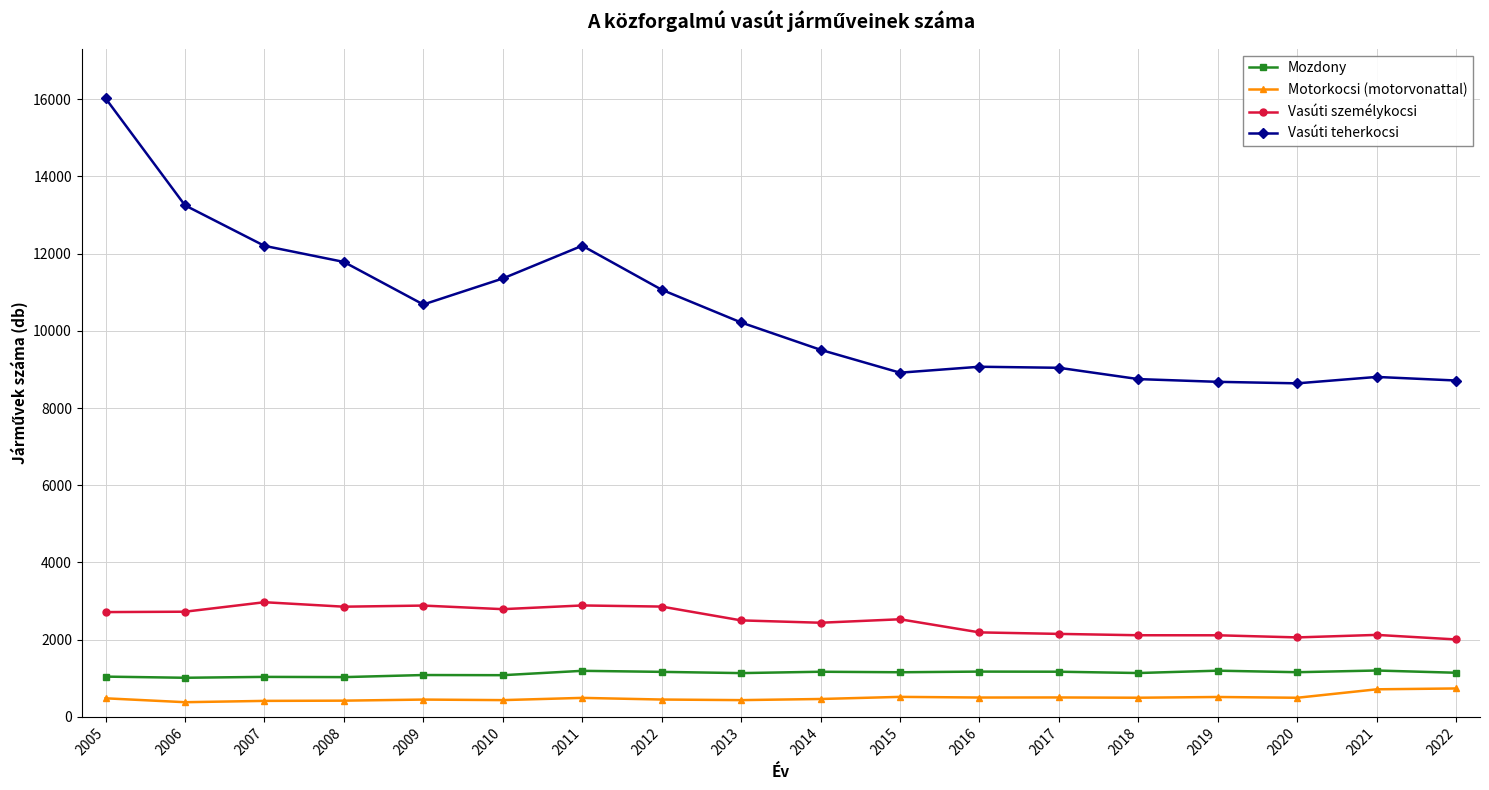

True or false: Mozdony and Vasúti személykocsi cross at least once.

False